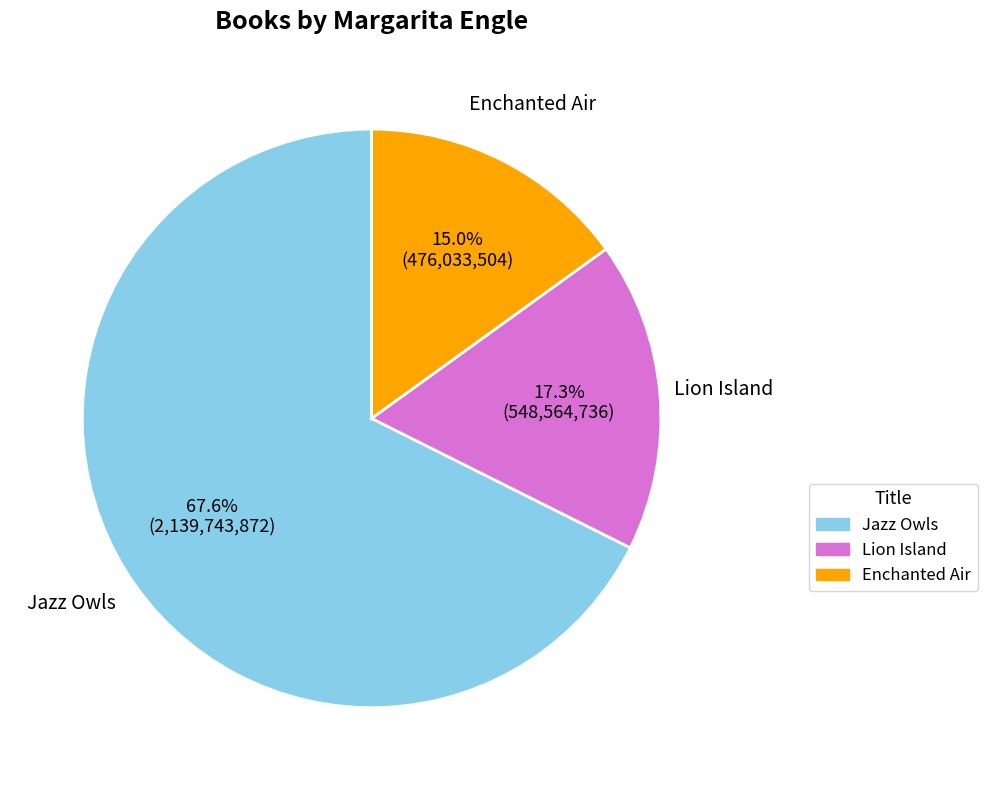

Between Lion Island and Jazz Owls, which is larger?

Jazz Owls